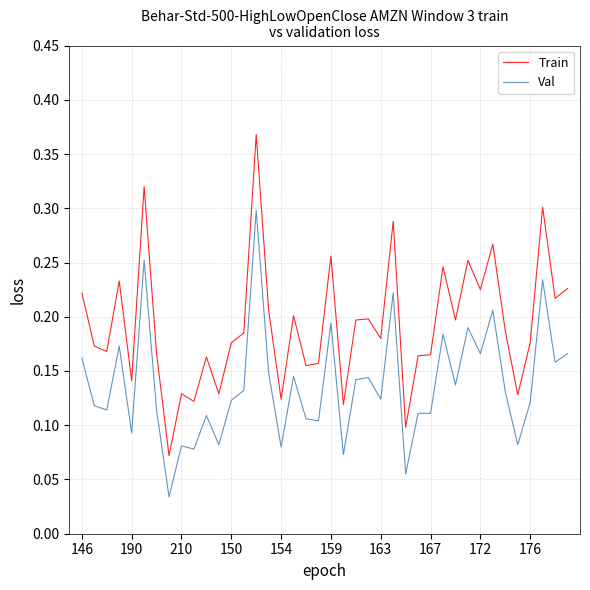

Which series has the largest total across all categories?

Train